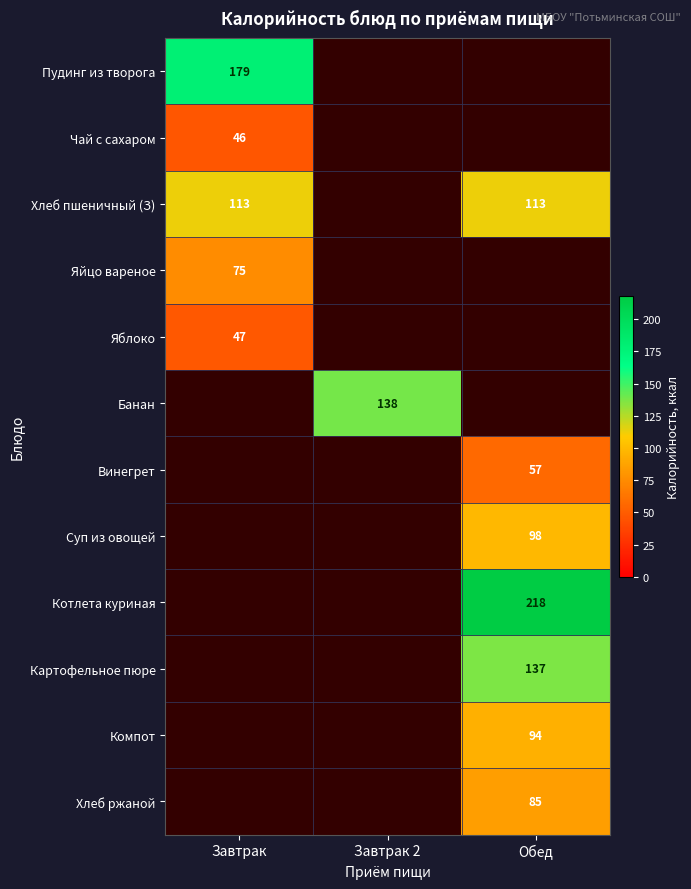

True or false: Котлета куриная has a value of 218 at Обед.

True